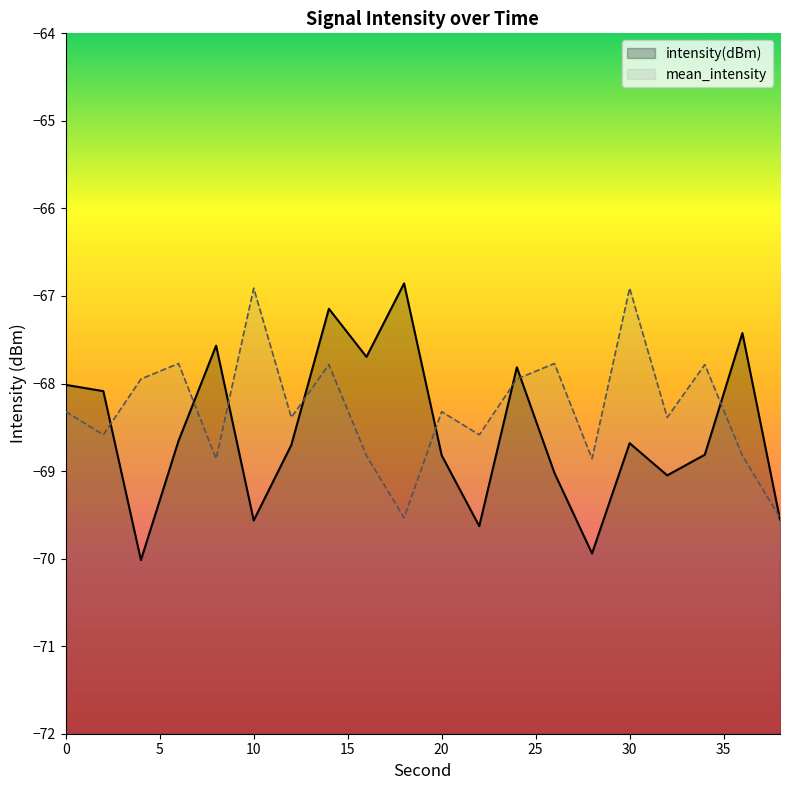

What is the total value across all series at 28?

-138.8